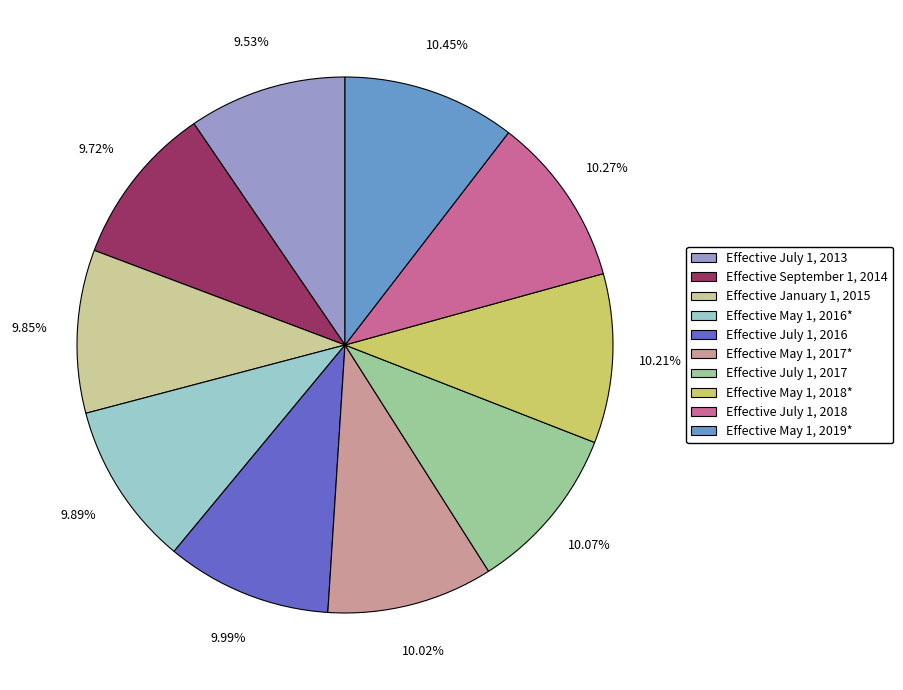

Combined, do Effective July 1, 2017 and Effective May 1, 2018* account for over 50%?

No